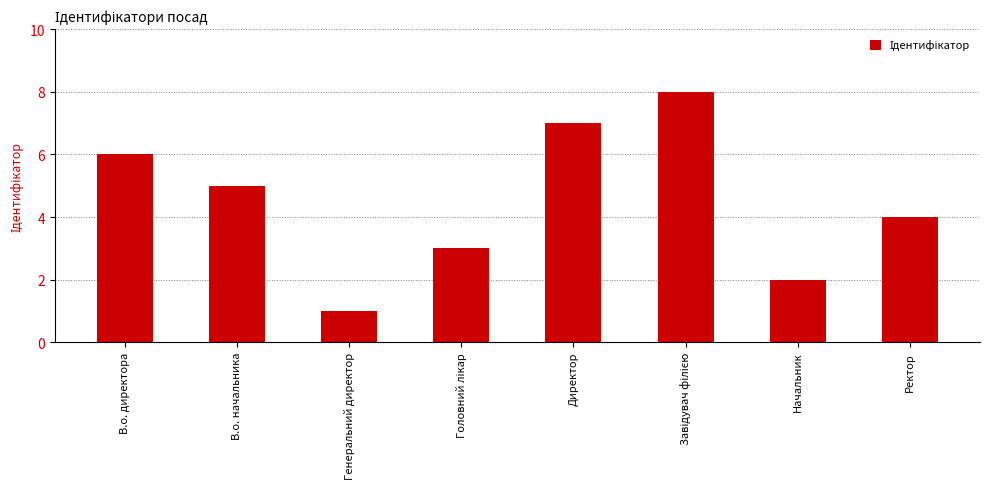

What is the difference between the maximum and minimum values?

7